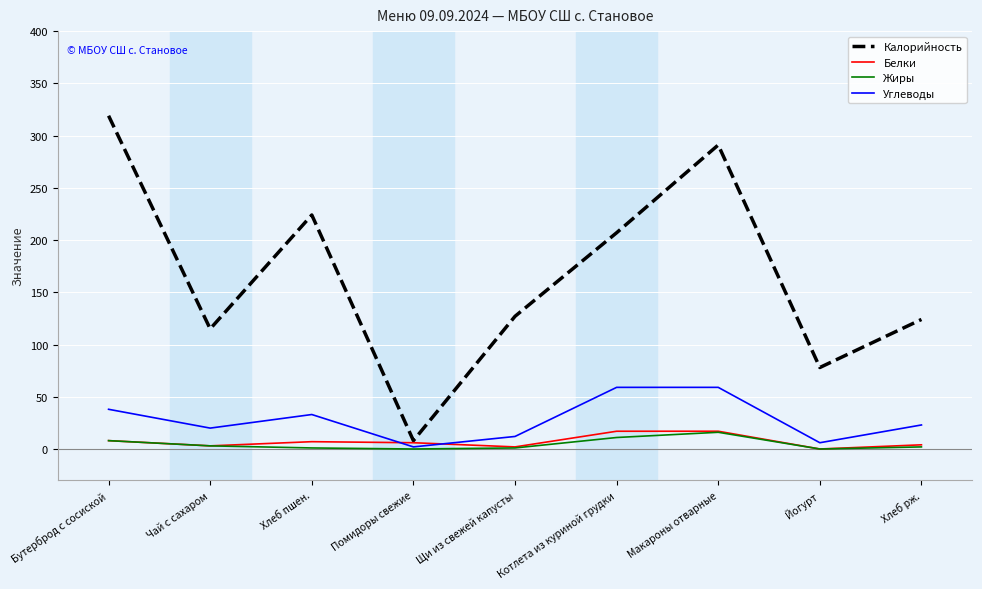

Which series has the largest total across all categories?

Калорийность